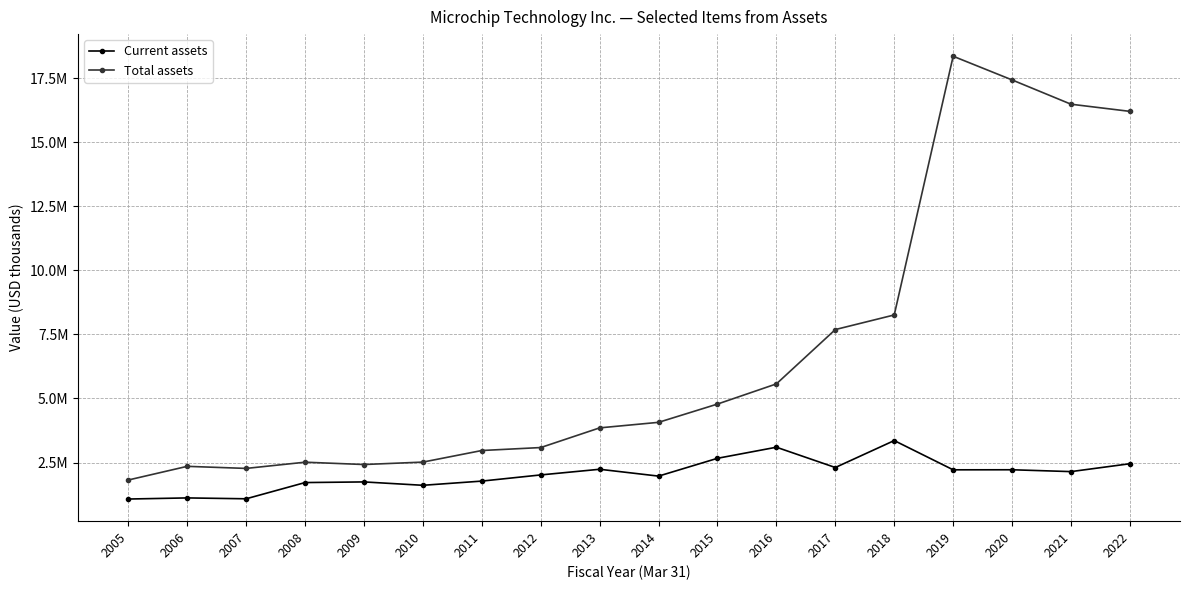

What is the value of the Current assets point at the 7th from the left?

1774983